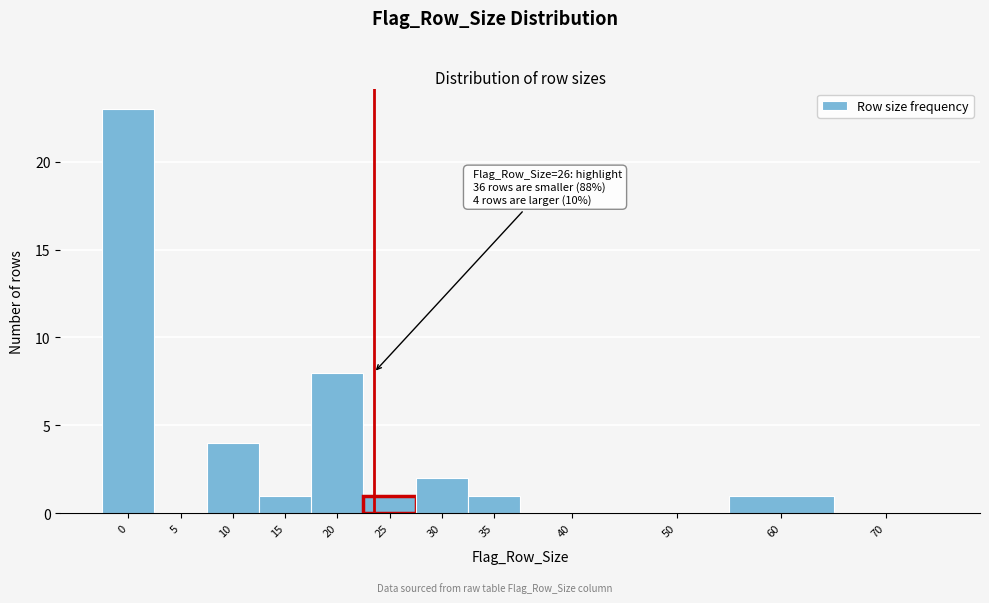

Reading left to right, transcribe all the data shown in this chart.

0=23	5=0	10=4	15=1	20=8	25=1	30=2	35=1	40=0	50=0	60=1	70=0